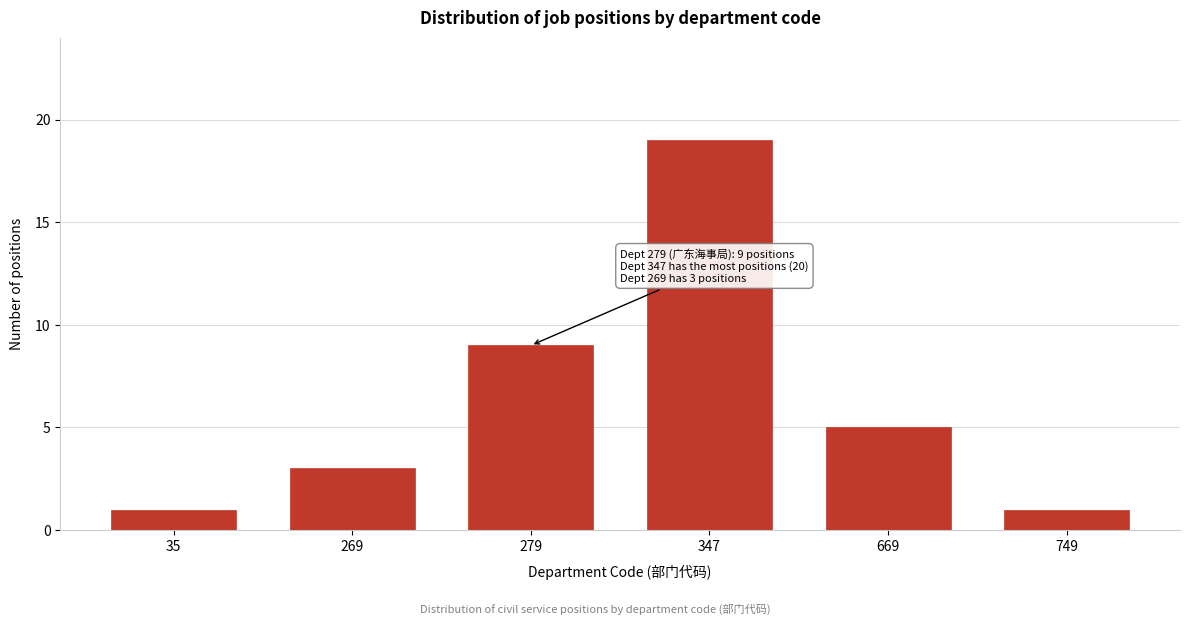

Reading left to right, list all the values displayed in this chart.

1	3	9	19	5	1